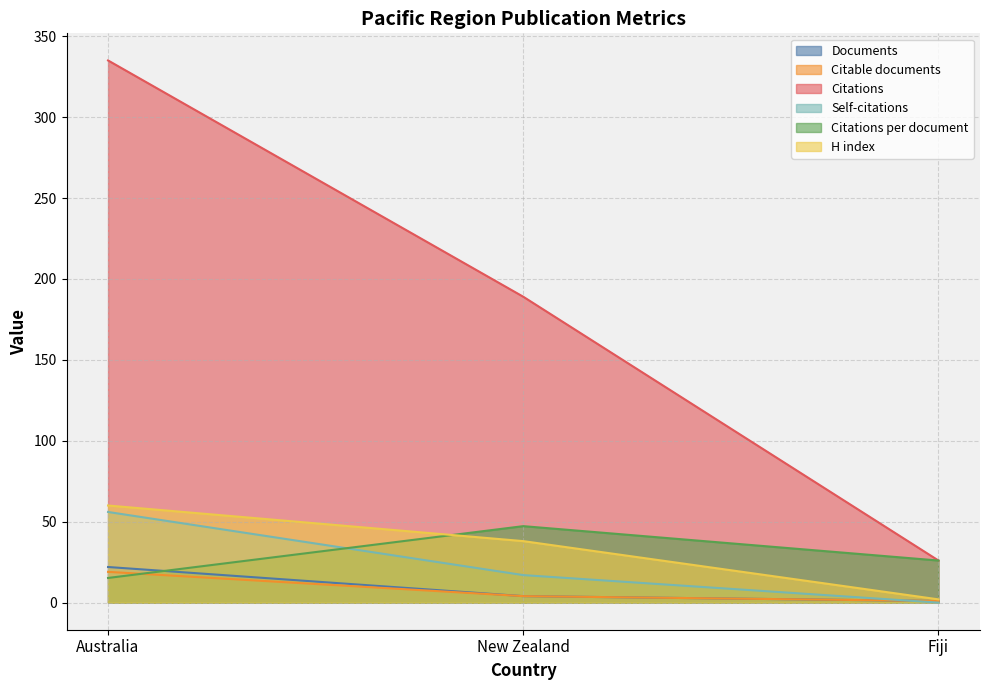

Reading right to left, extract all data points from this chart.

Documents: Fiji=1.0	New Zealand=4.0	Australia=22.0
Citable documents: Fiji=1.0	New Zealand=4.0	Australia=19.0
Citations: Fiji=26.0	New Zealand=189.0	Australia=335.0
Self-citations: Fiji=0.0	New Zealand=17.0	Australia=56.0
Citations per document: Fiji=26.0	New Zealand=47.2	Australia=15.2
H index: Fiji=2.0	New Zealand=38.0	Australia=60.0